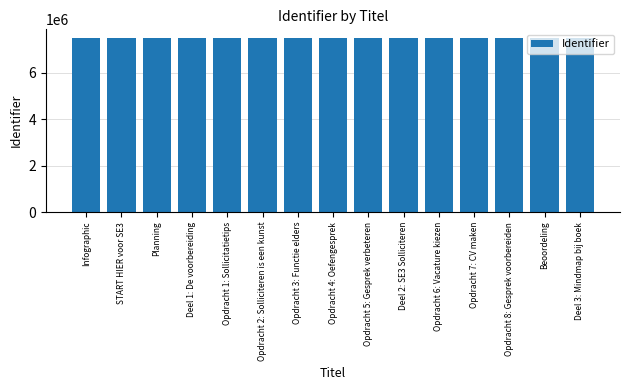

Does the chart contain any negative values?

No